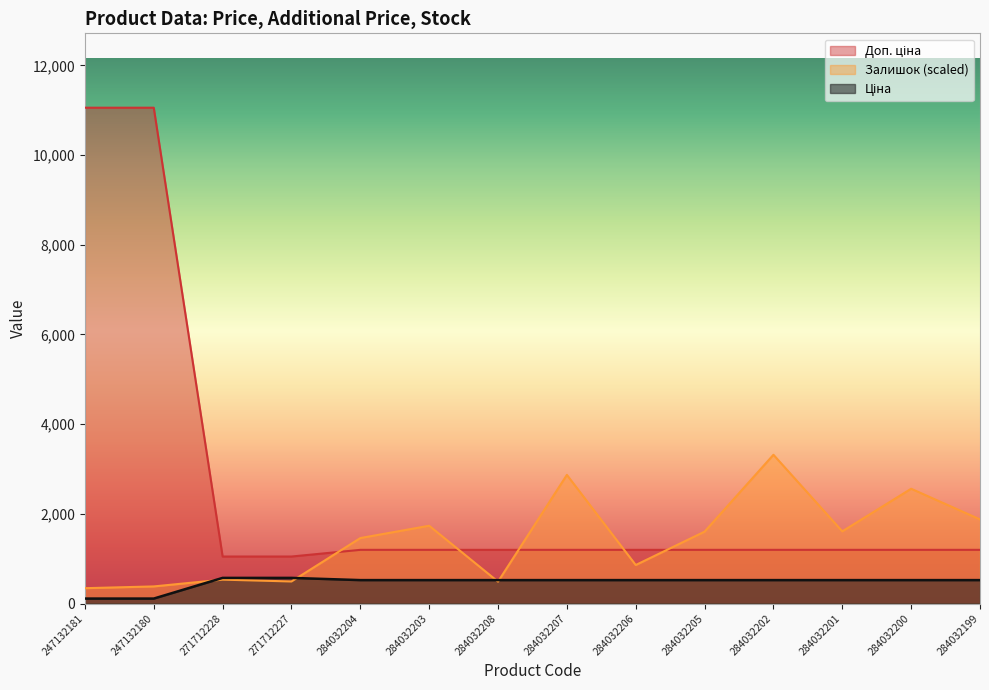

Which series has the largest total across all categories?

Доп. ціна